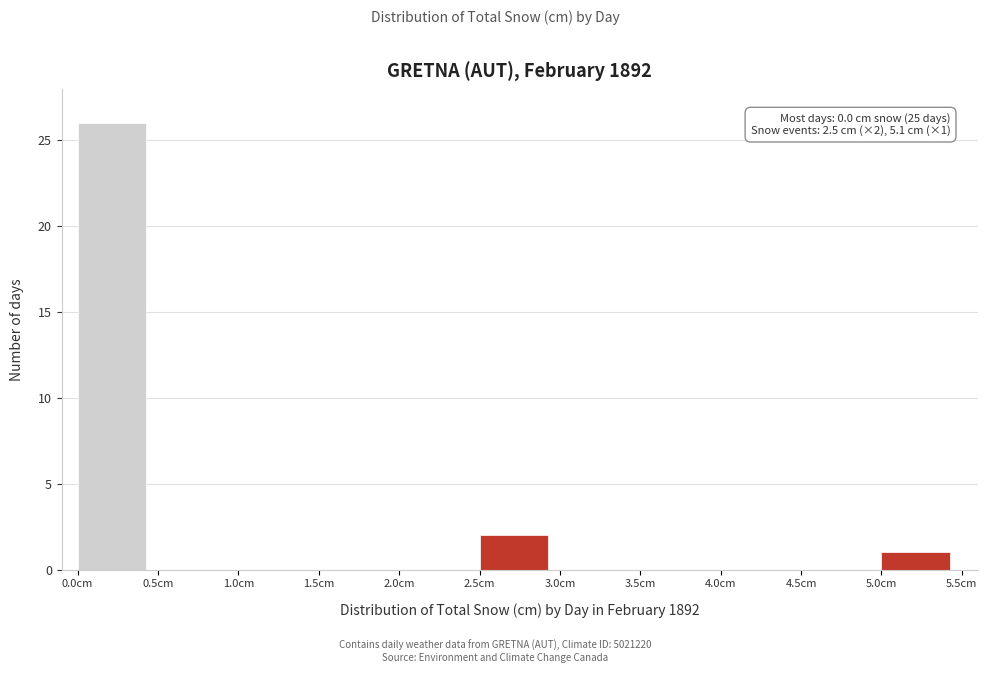

Which range on the x-axis has the tallest bar?

0.0 to 0.5